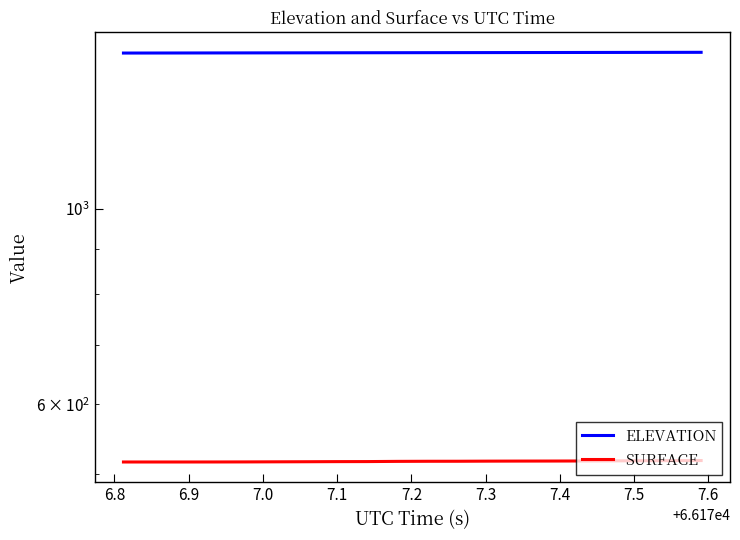

How many data points in SURFACE are above 517?

10